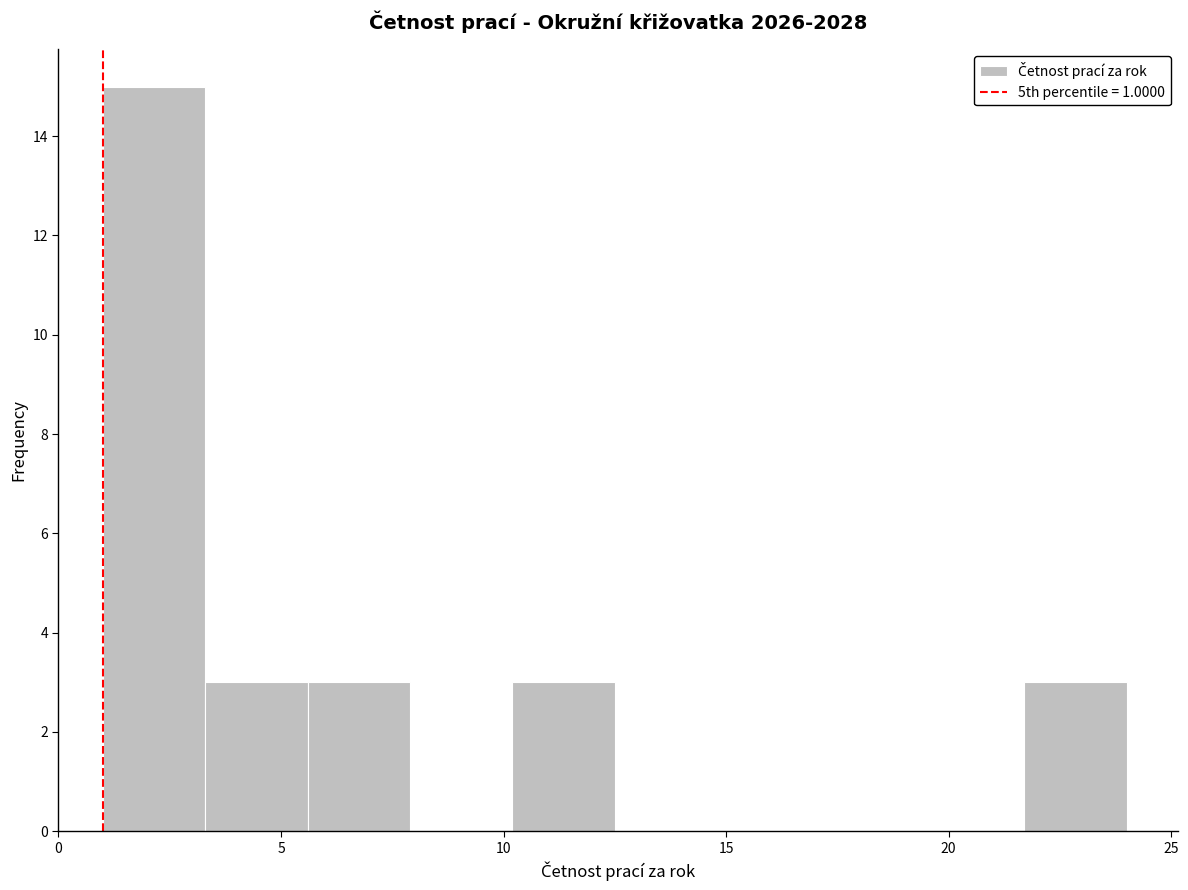

Reading left to right, list every bar in this chart as the range it spans on the x-axis followed by its height. Neither the bar edges nor the heights are printed on the chart, so give them approximately, as read against the axes.

1.0 to 3.3: 15
3.3 to 5.6: 3
5.6 to 7.9: 3
7.9 to 10.2: 0
10.2 to 12.5: 3
12.5 to 14.8: 0
14.8 to 17.1: 0
17.1 to 19.4: 0
19.4 to 21.7: 0
21.7 to 24.0: 3